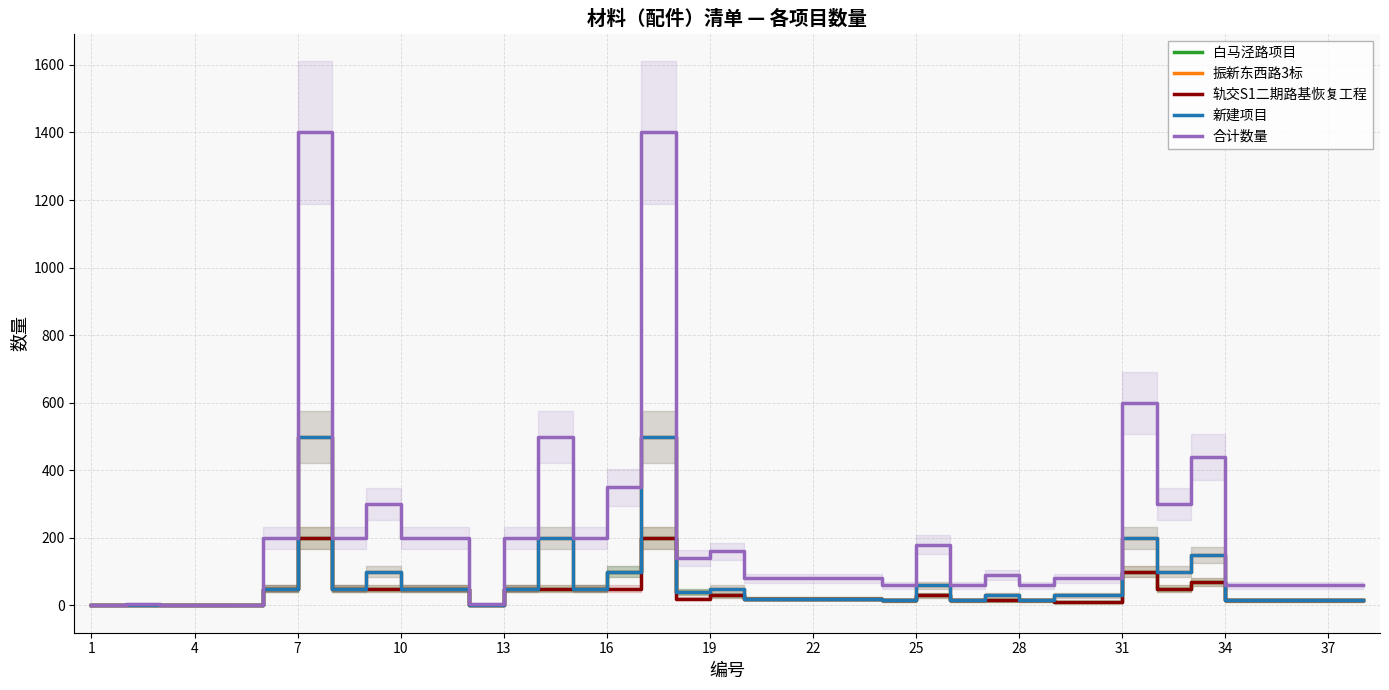

True or false: 白马泾路项目 and 新建项目 intersect in this chart.

False